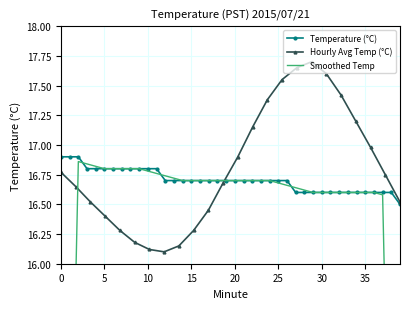

Reading left to right, list all the values displayed in this chart.

0=16.9	1=16.9	2=16.9	3=16.8	4=16.8	5=16.8	6=16.8	7=16.8	8=16.8	9=16.8	10=16.8	11=16.8	12=16.7	13=16.7	14=16.7	15=16.7	16=16.7	17=16.7	18=16.7	19=16.7	20=16.7	21=16.7	22=16.7	23=16.7	24=16.7	25=16.7	26=16.7	27=16.6	28=16.6	29=16.6	30=16.6	31=16.6	32=16.6	33=16.6	34=16.6	35=16.6	36=16.6	37=16.6	38=16.6	39=16.5